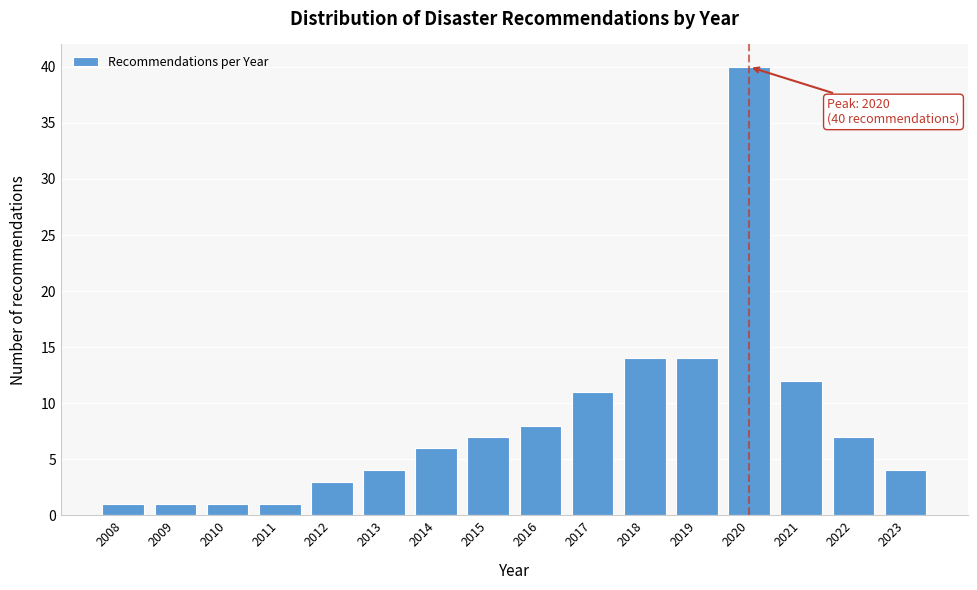

Reading right to left, transcribe all the data shown in this chart.

4	7	12	40	14	14	11	8	7	6	4	3	1	1	1	1